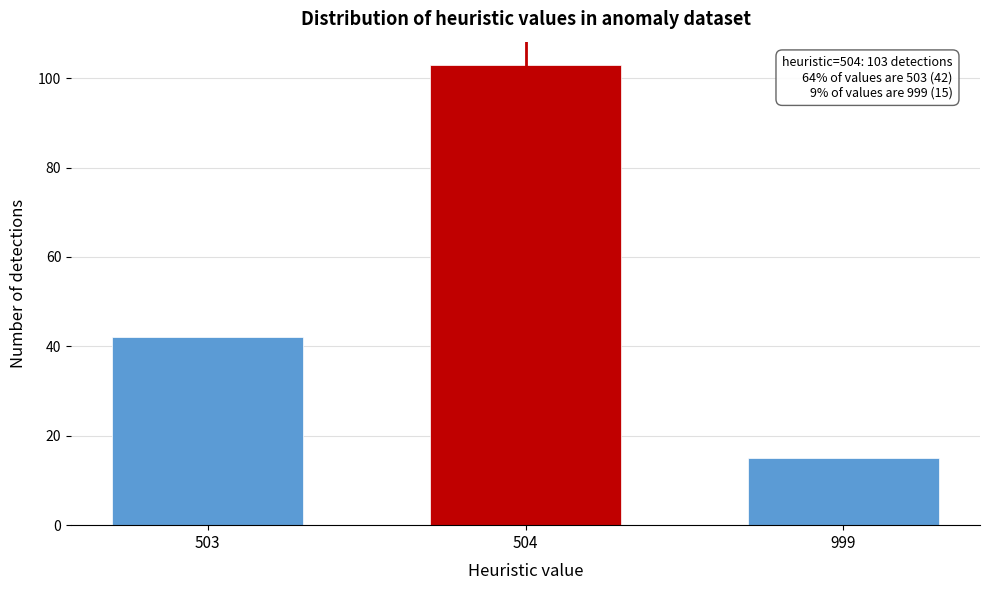

Reading left to right, extract all data points from this chart.

503=42	504=103	999=15